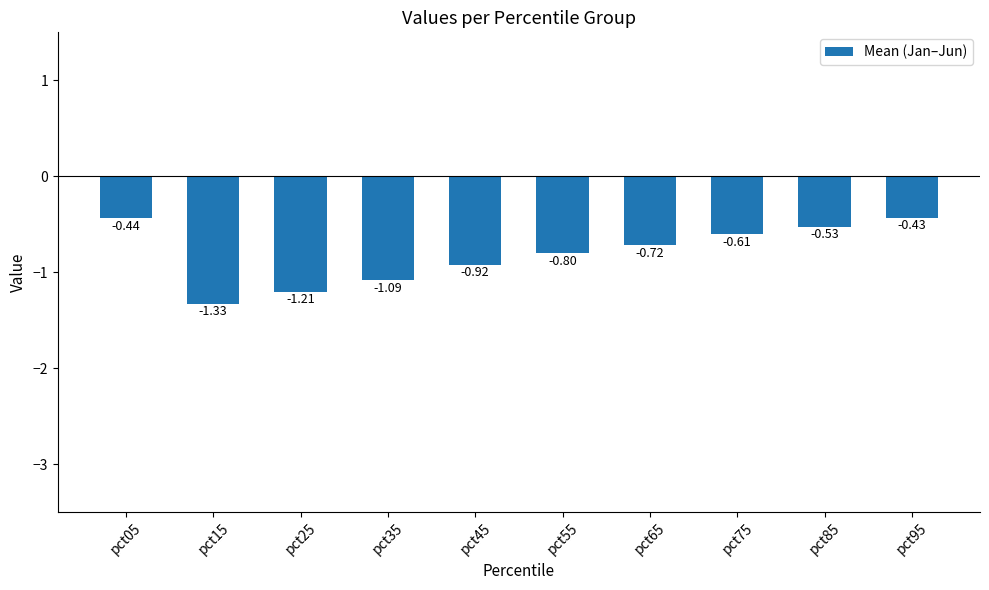

List the labels in order of value, smallest first.

pct15, pct25, pct35, pct45, pct55, pct65, pct75, pct85, pct05, pct95